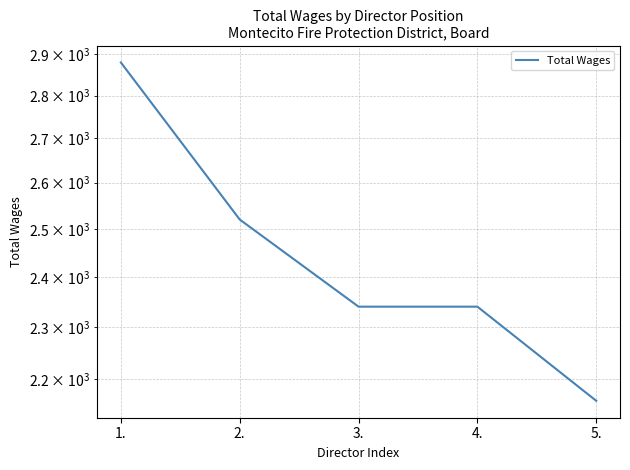

How many lines are shown in the chart?

1